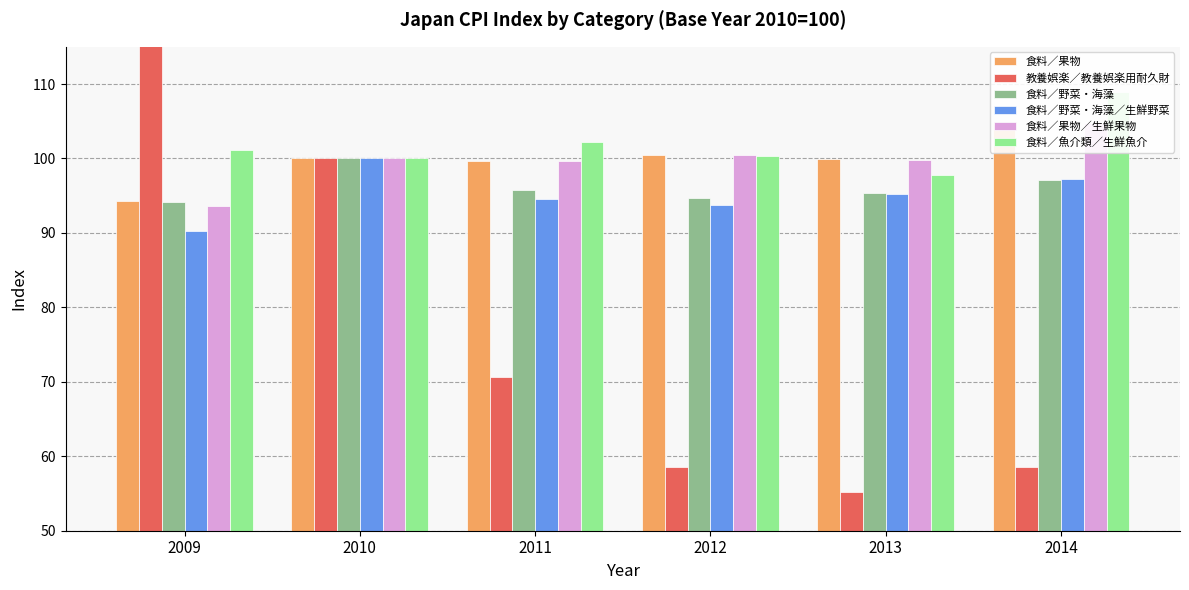

Which series has the widest spread of values?

教養娯楽／教養娯楽用耐久財